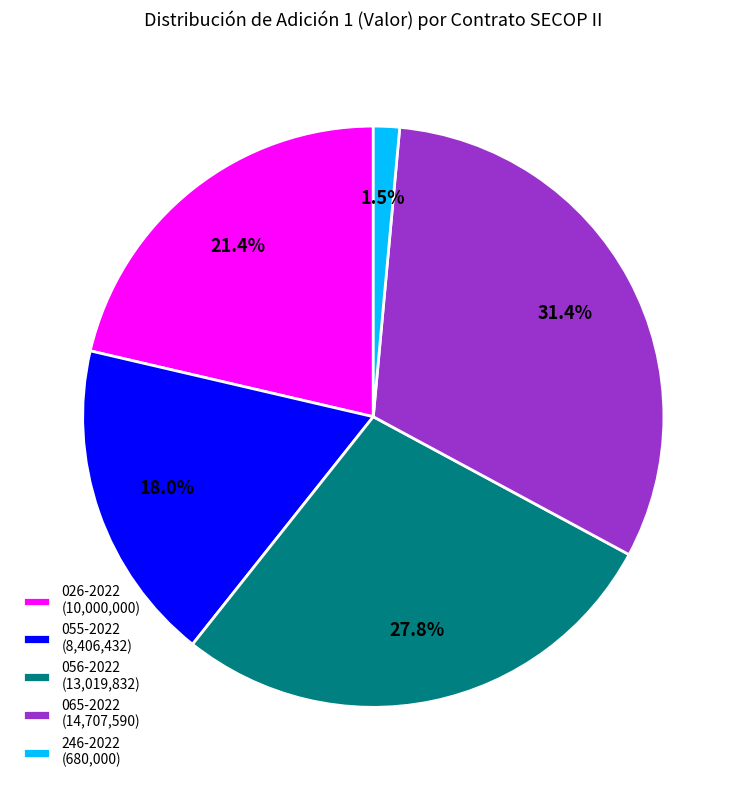

What percentage is the 026-2022 slice, to the nearest percent?

21%